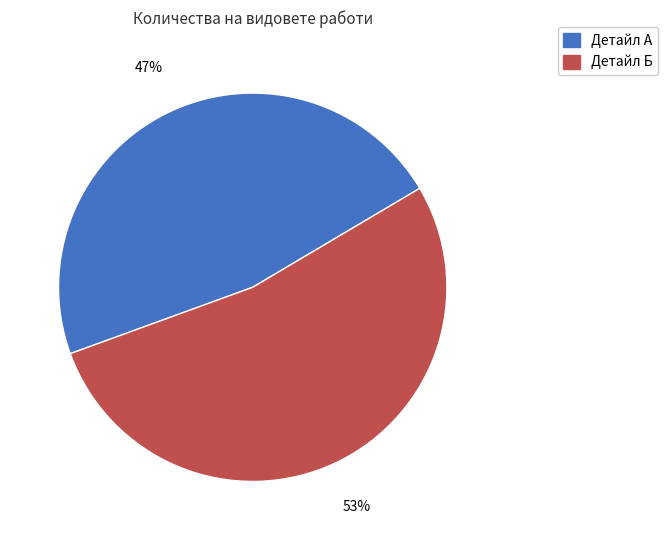

How many slices are in this pie chart?

2